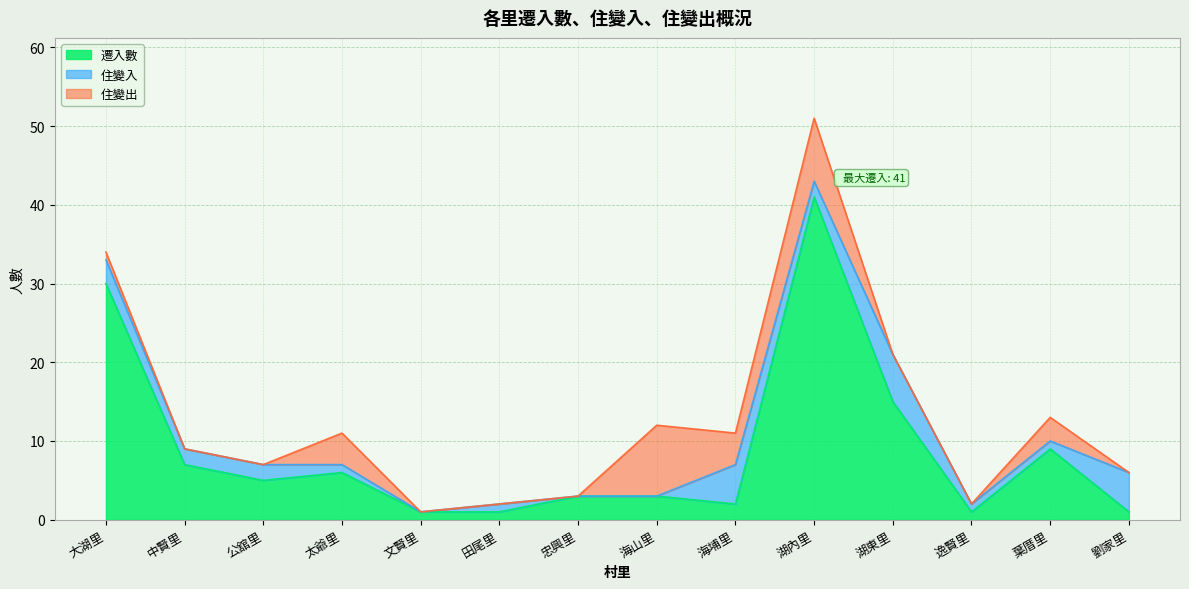

True or false: 住變入 has a value of 3 at 文賢里.

False